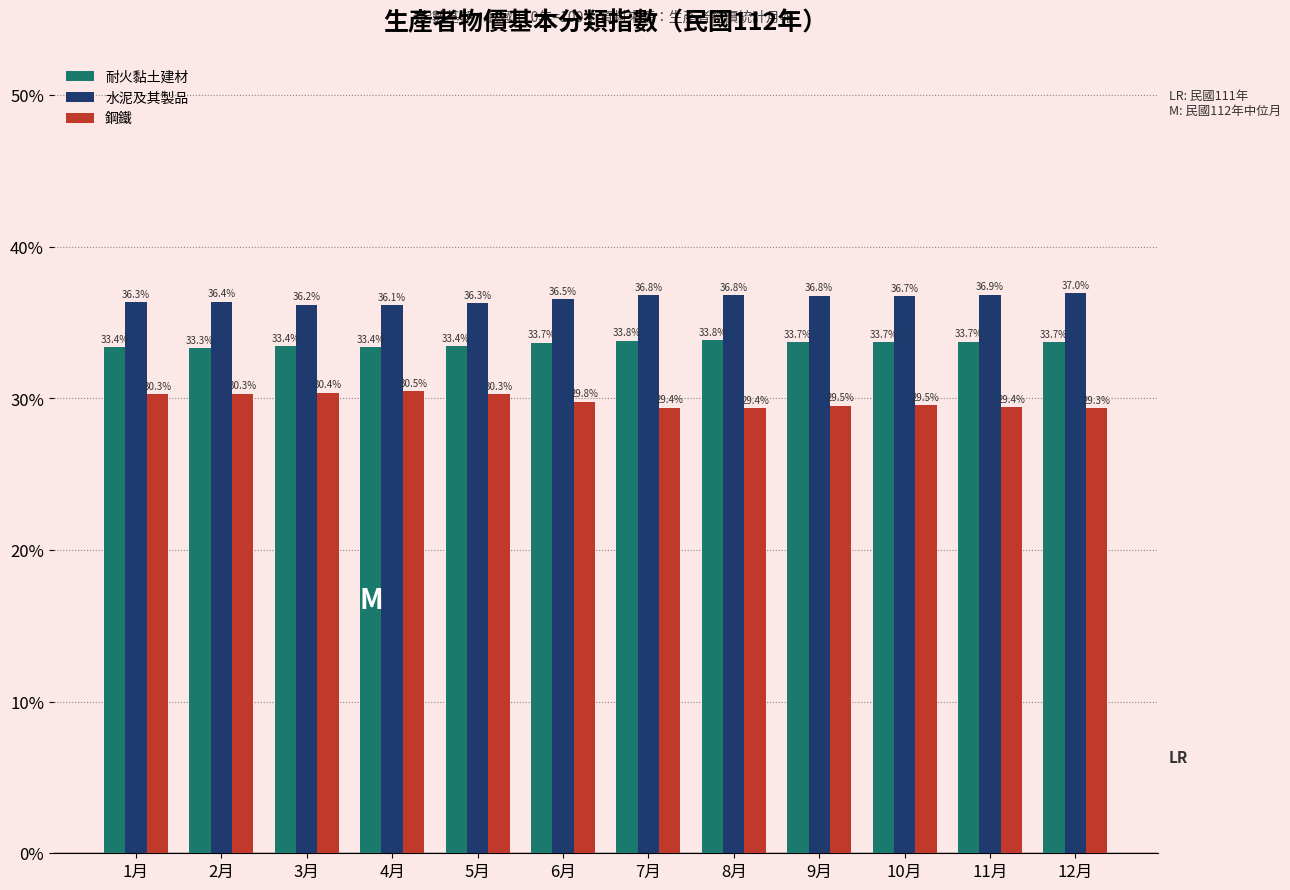

Reading right to left, transcribe all the data shown in this chart.

耐火黏土建材: 12月=33.7	11月=33.7	10月=33.7	9月=33.7	8月=33.8	7月=33.8	6月=33.7	5月=33.4	4月=33.4	3月=33.4	2月=33.3	1月=33.4
水泥及其製品: 12月=37.0	11月=36.9	10月=36.7	9月=36.8	8月=36.8	7月=36.8	6月=36.5	5月=36.3	4月=36.1	3月=36.2	2月=36.4	1月=36.3
鋼鐵: 12月=29.3	11月=29.4	10月=29.5	9月=29.5	8月=29.4	7月=29.4	6月=29.8	5月=30.3	4月=30.5	3月=30.4	2月=30.3	1月=30.3